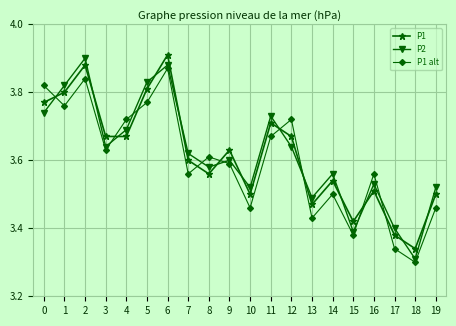

True or false: P2 and P1 intersect in this chart.

True